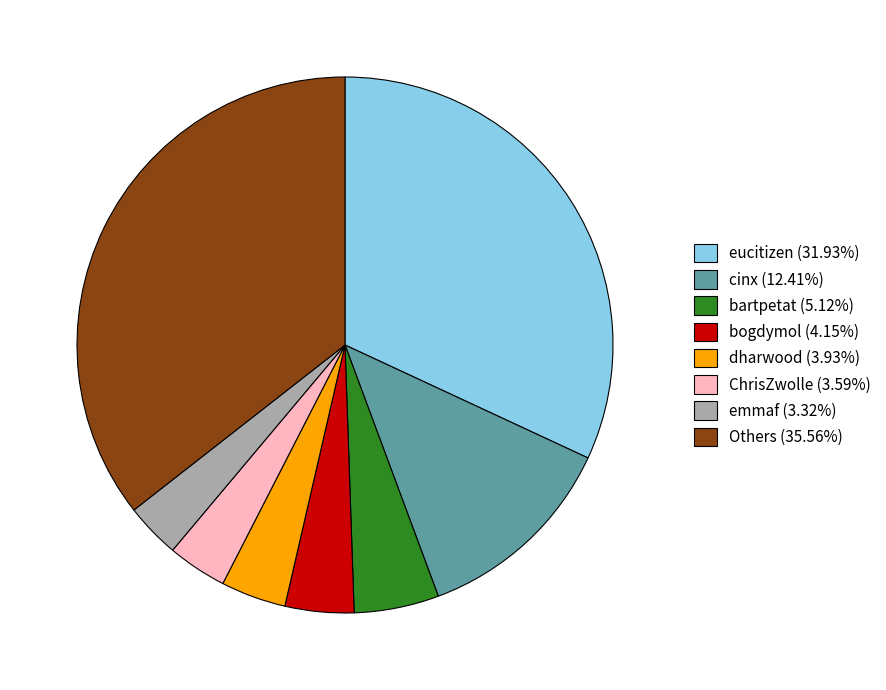

Does eucitizen (31.93%) represent more than half of the total?

No